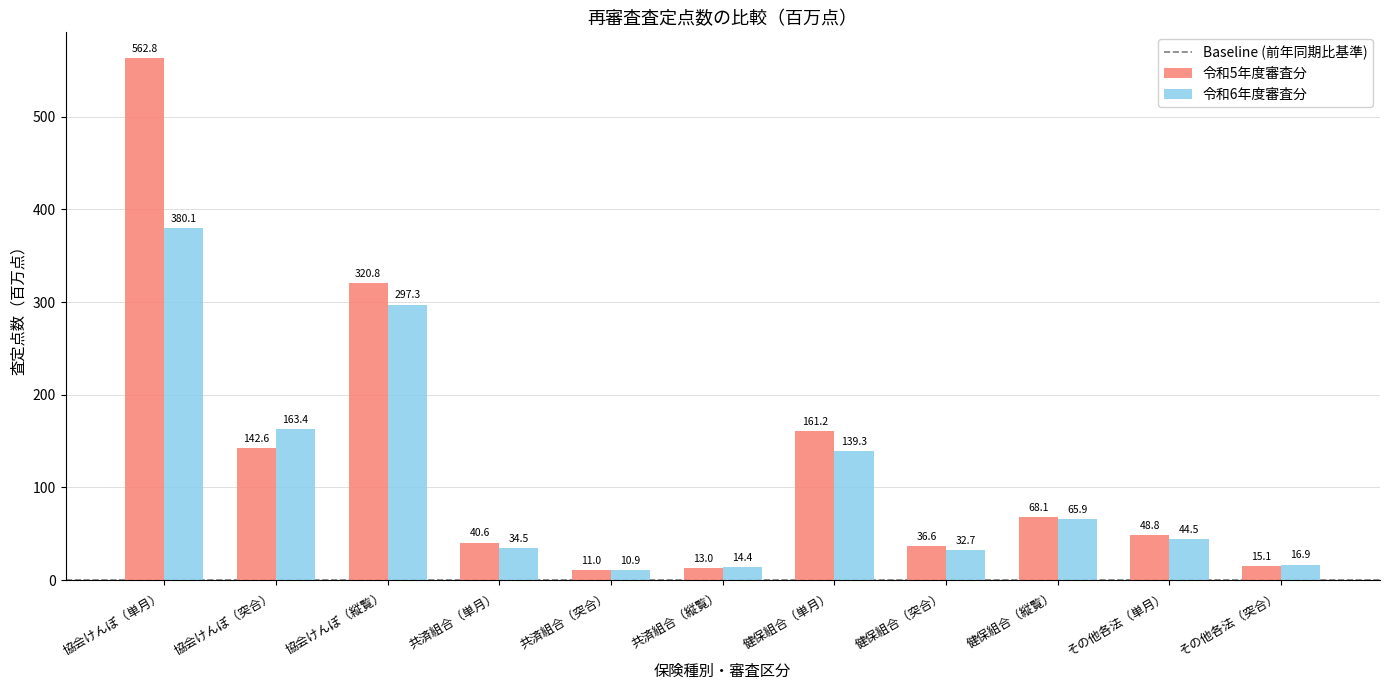

At which category is the sum across all series the highest?

協会けんぽ（単月）